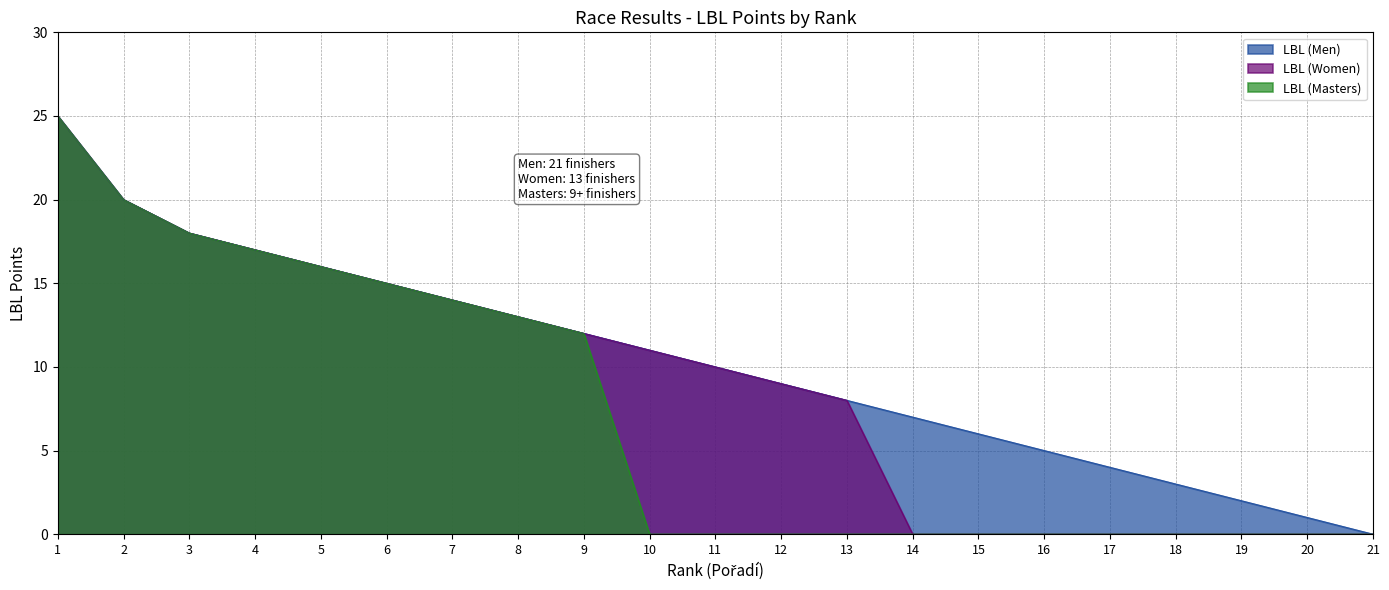

How many positive values does the LBL (Men) series have?

20